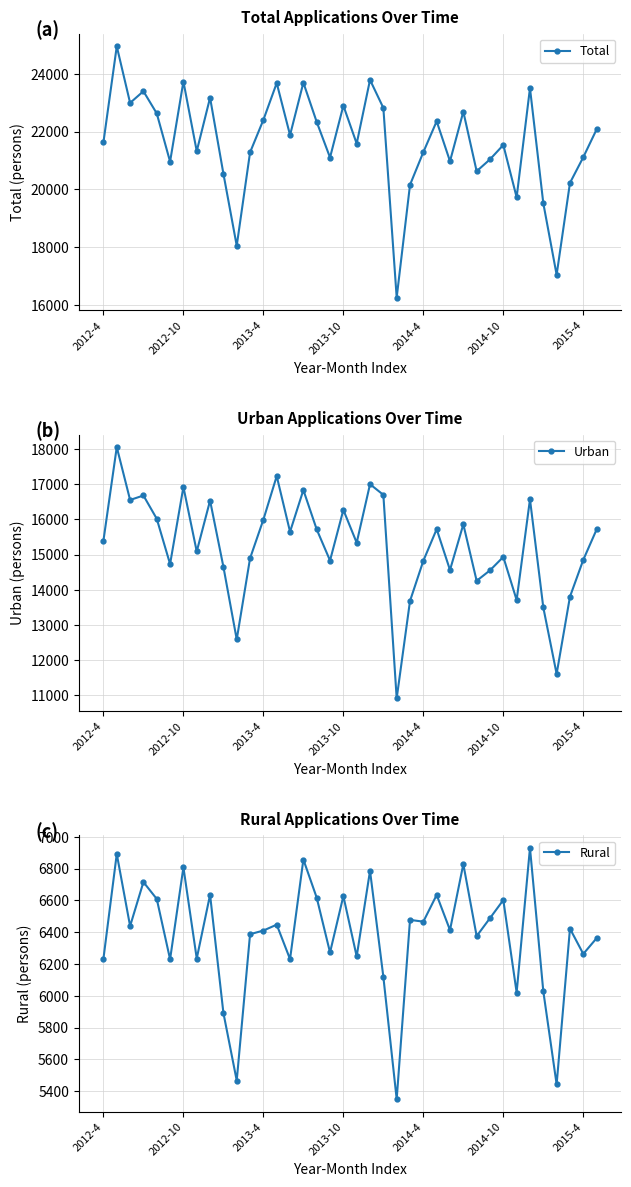

True or false: Rural and Total cross at least once.

False